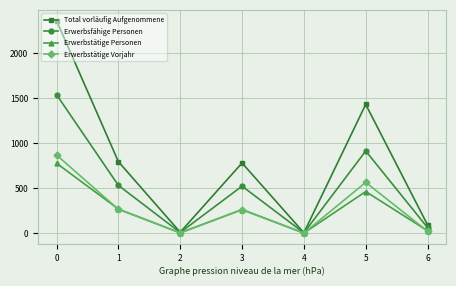

What is the difference between the highest and lowest values at 0?

1583